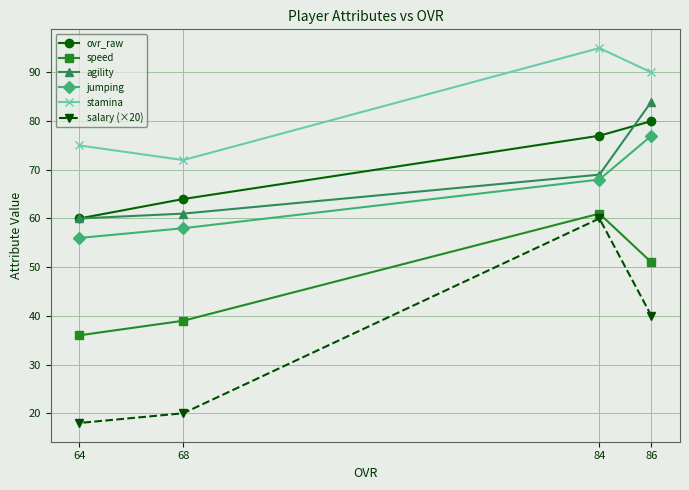

What is the spread (max minus min) of values at 64?

57